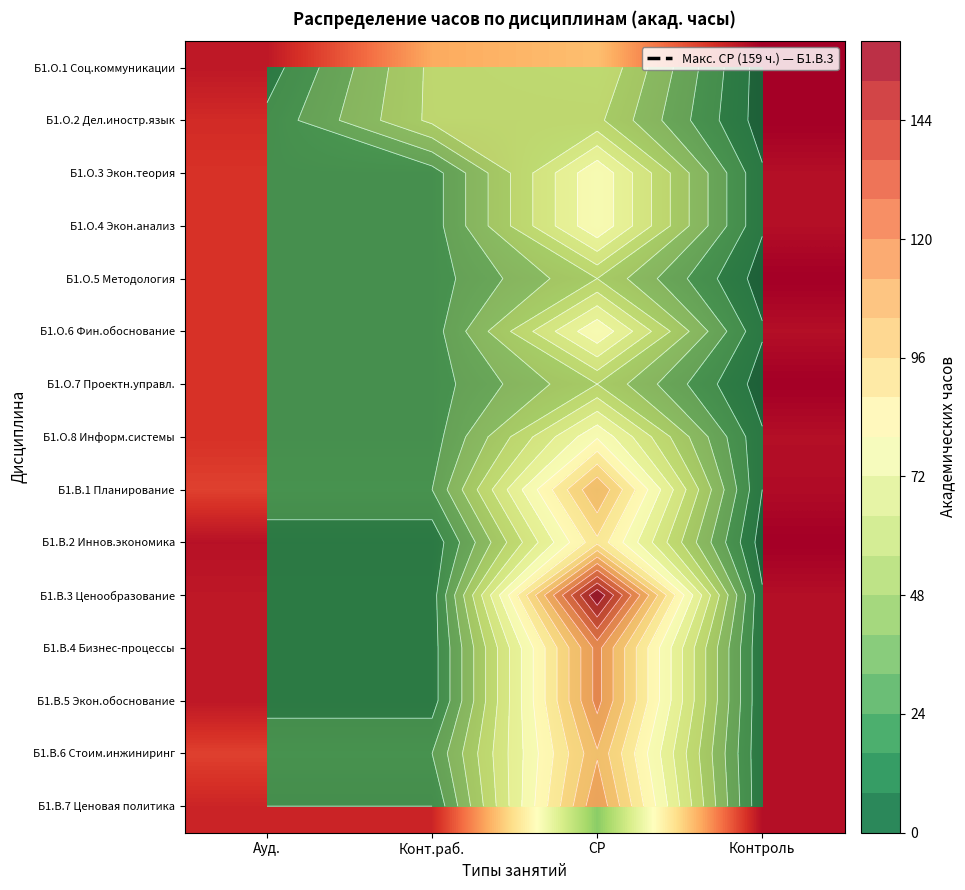

What is the difference between the maximum and minimum values in the Б1.В.3 Ценообразование series?

150